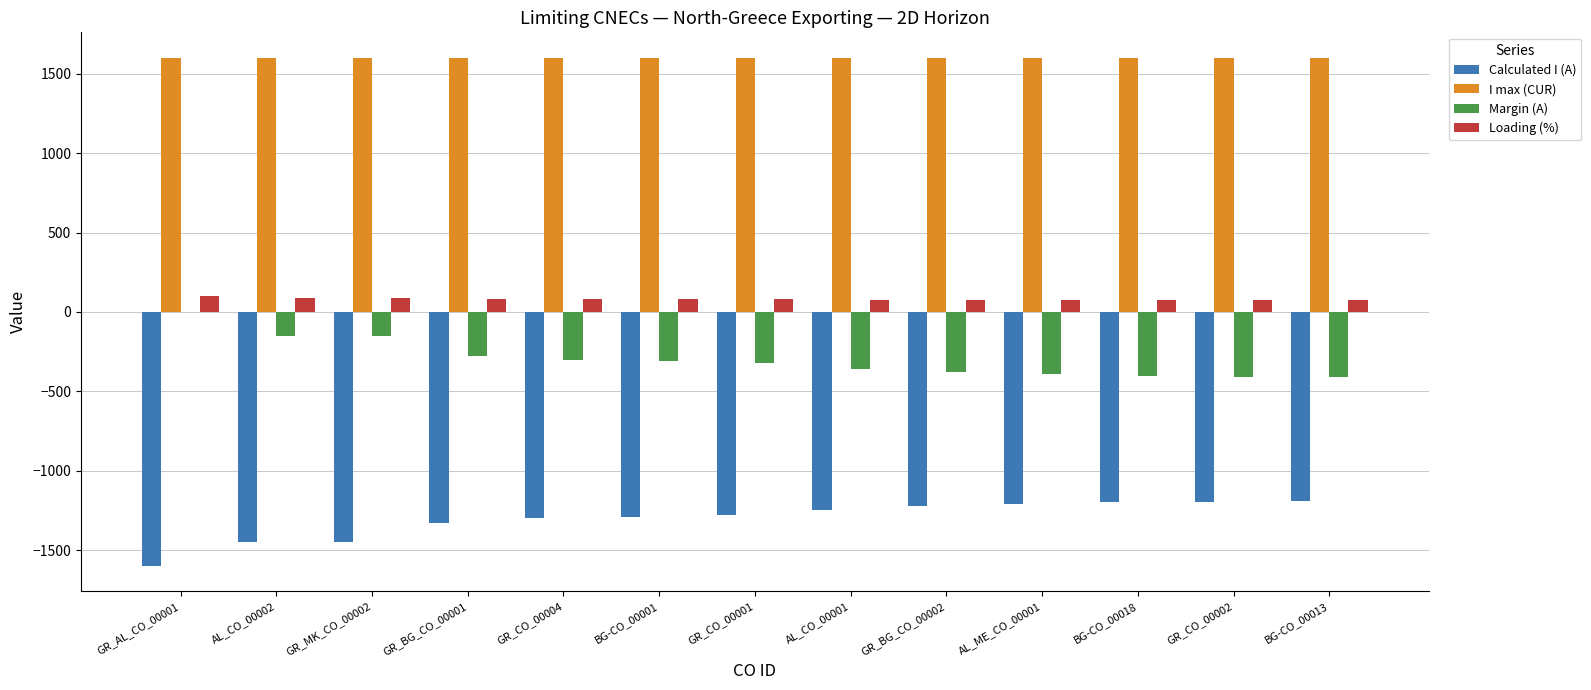

Is the value of I max (CUR) at AL_ME_CO_00001 greater than the value of Calculated I (A) at GR_BG_CO_00001?

Yes